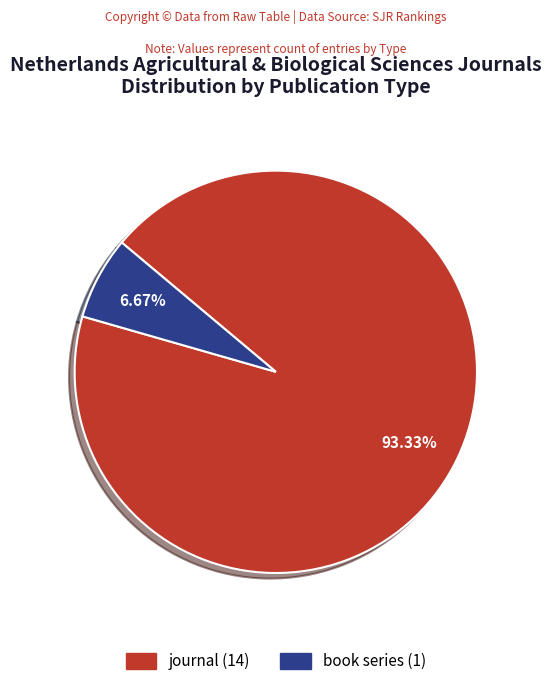

Count the number of slices in the pie.

2